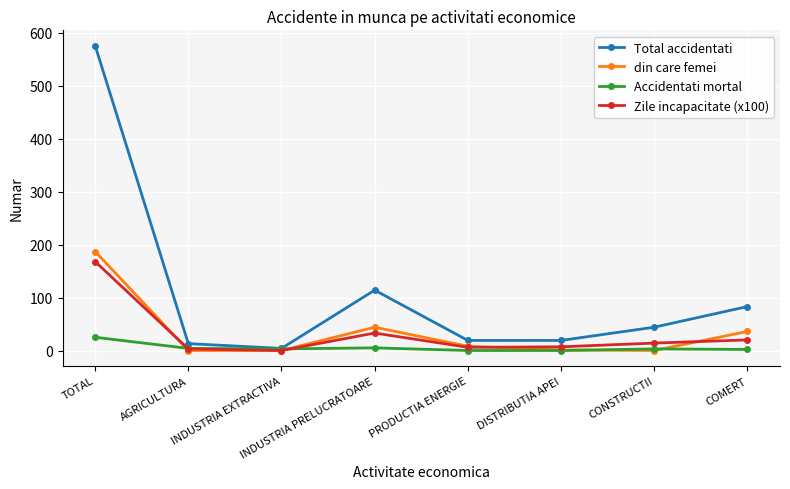

What is the sum of the din care femei values at INDUSTRIA PRELUCRATOARE and INDUSTRIA EXTRACTIVA?

44